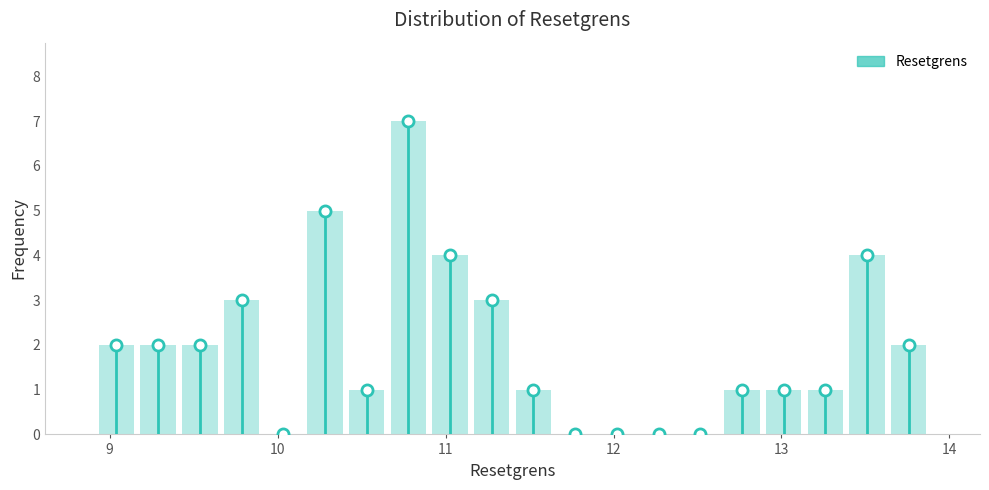

Read against the x-axis, roughly where is the centre of the tallest bar?

10.8